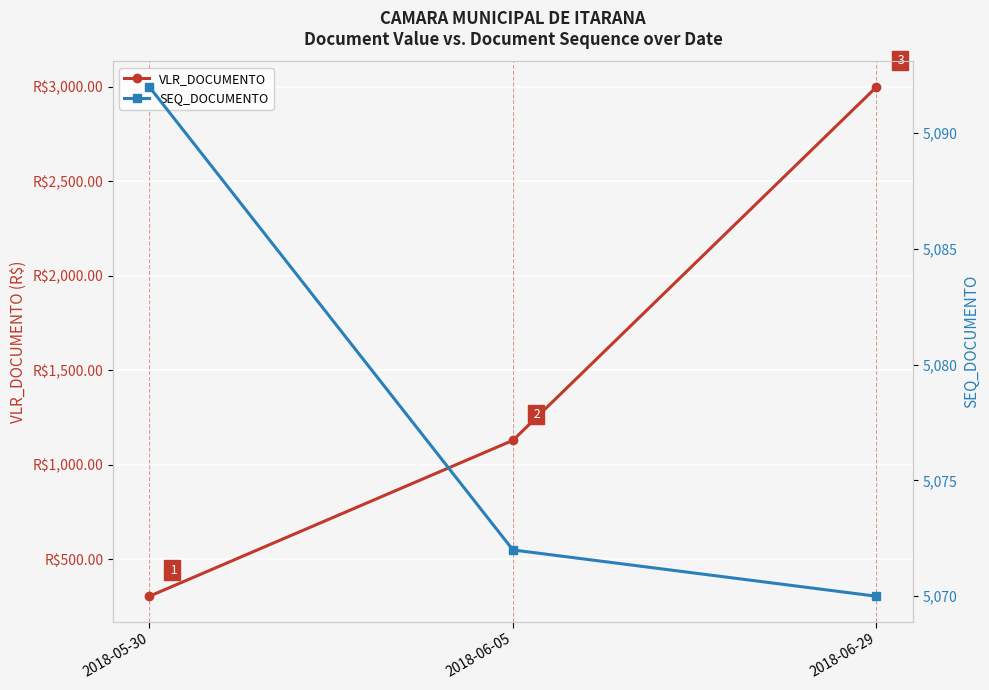

What is the average value of the VLR_DOCUMENTO series?

1477.5